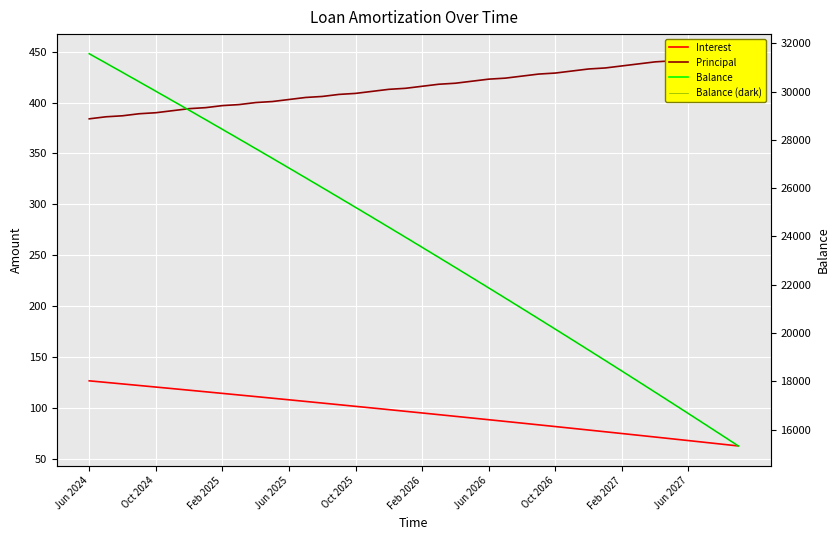

What is the minimum value shown in the chart?

62.4